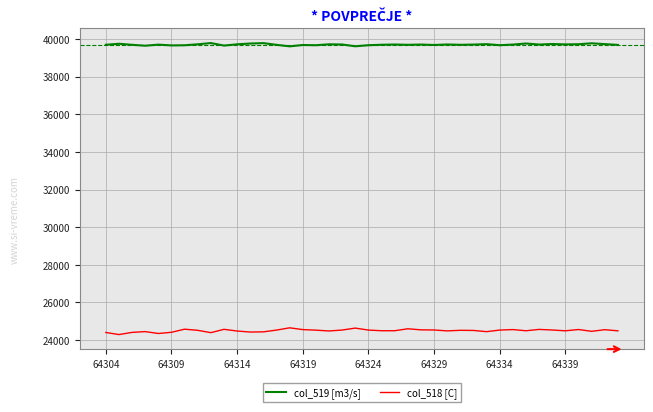

Does the chart display data point markers on the line(s)?

No